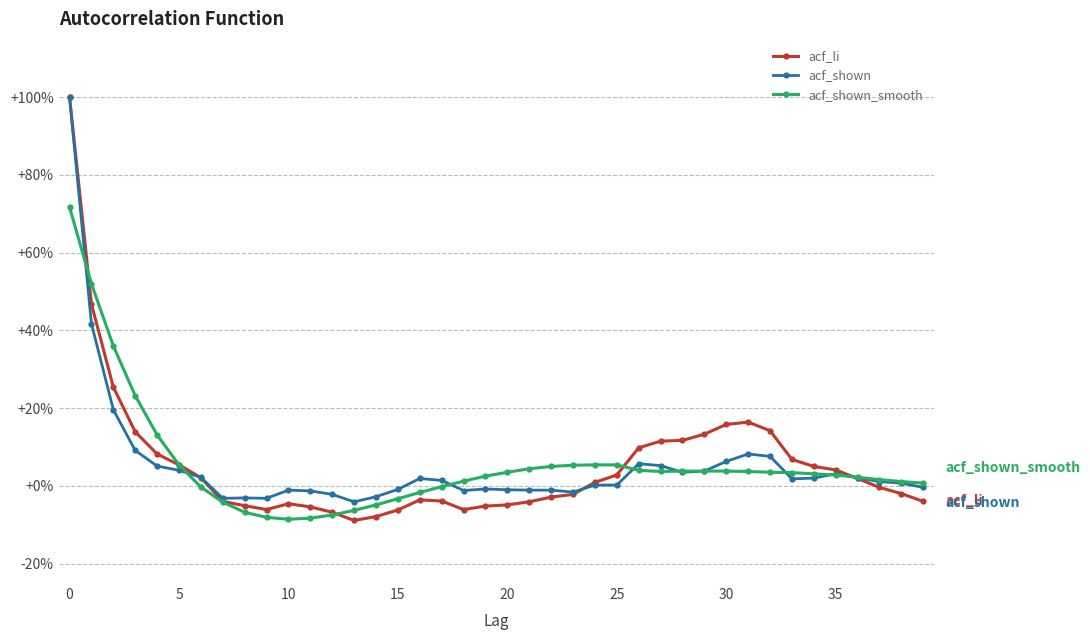

What are all the series names shown in the legend?

acf_li, acf_shown, acf_shown_smooth